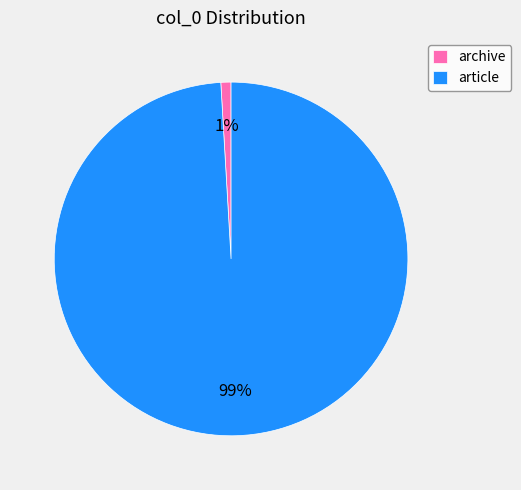

Between archive and article, which is larger?

article